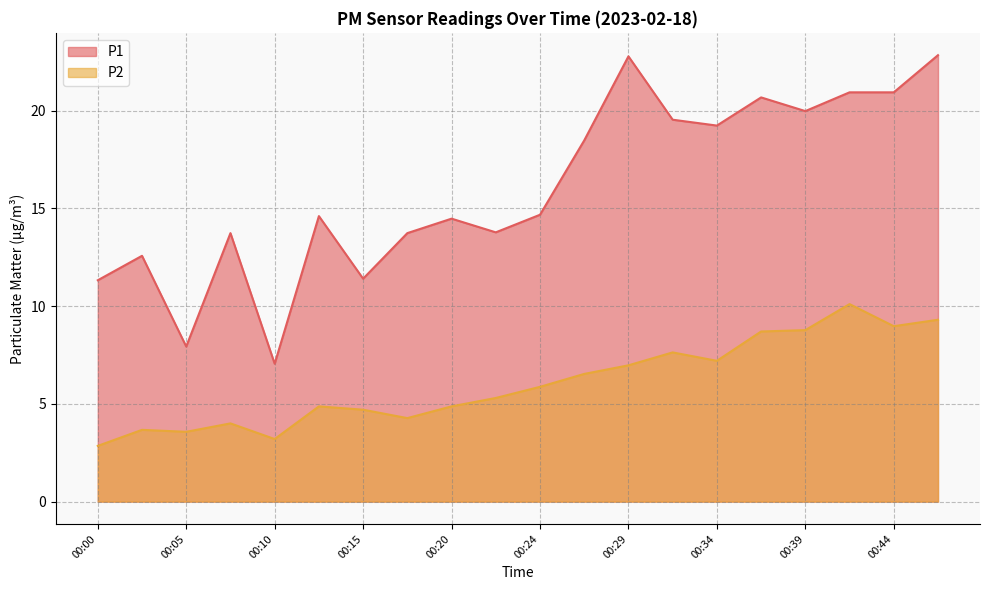

Which series has the largest range (max minus min)?

P1